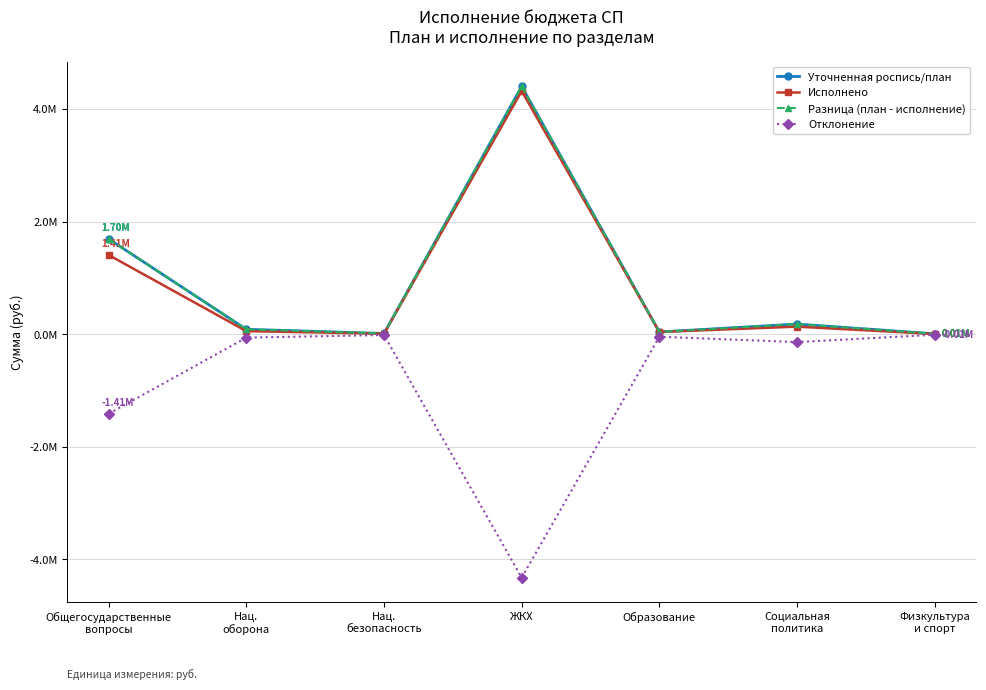

At which label does Отклонение reach its minimum?

ЖКХ